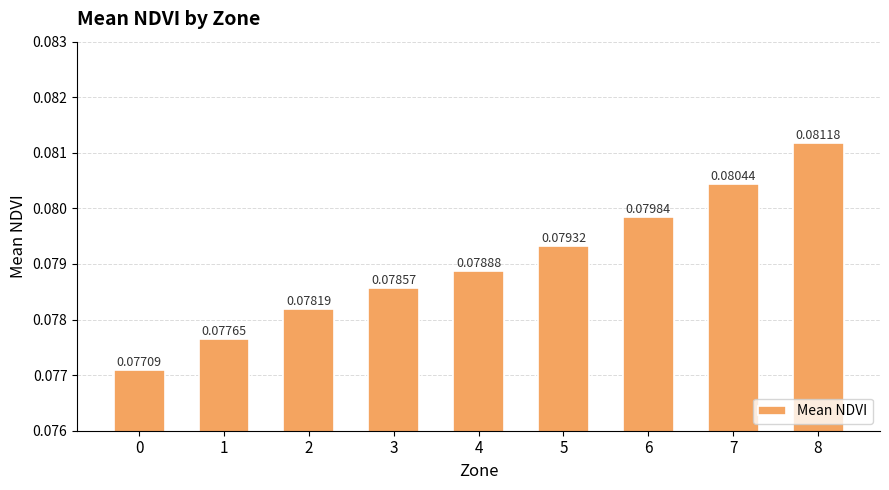

List the labels in order of value, smallest first.

0, 1, 2, 3, 4, 5, 6, 7, 8